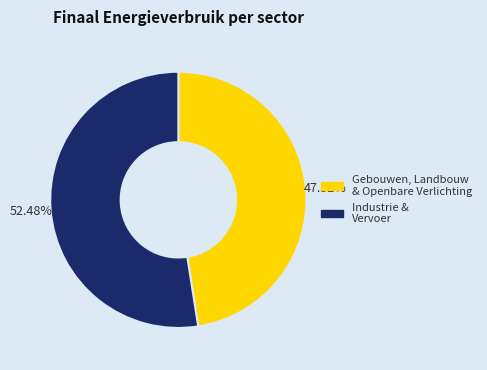

Is there any slice that represents more than half of the pie?

Yes